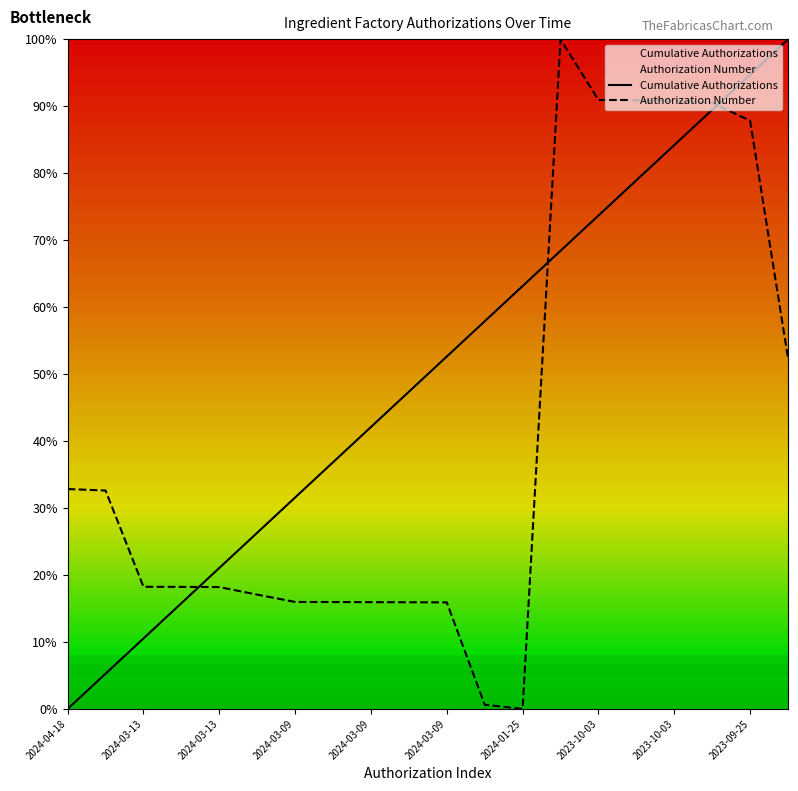

Is this an area chart (filled region under the line)?

No